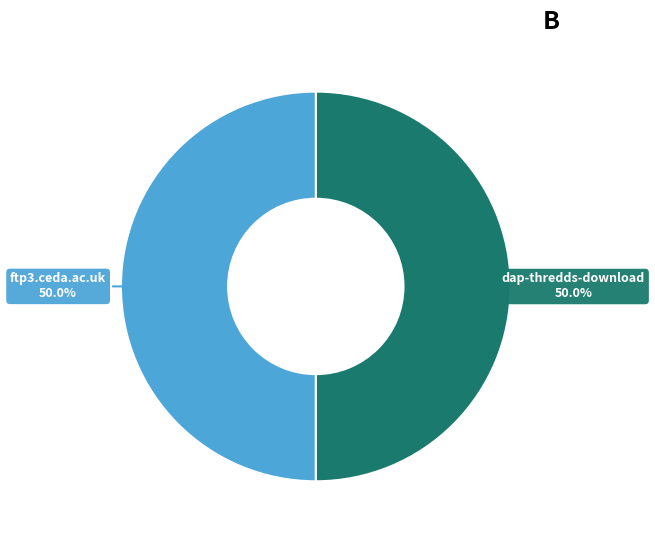

True or false: ftp3.ceda.ac.uk accounts for 50% of the total.

True